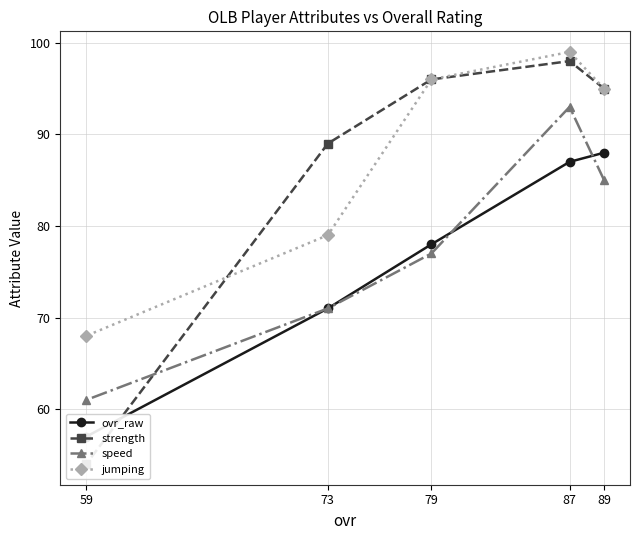

True or false: speed has more than 1 interior local peaks.

False